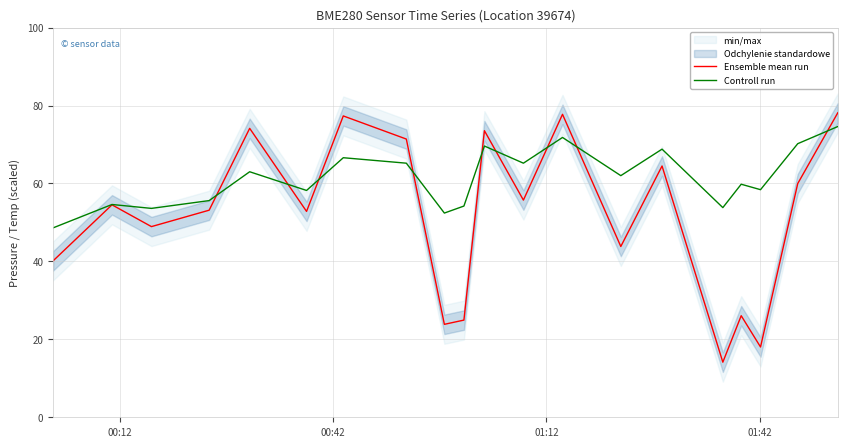

What is the highest value of the Controll run series?

74.6